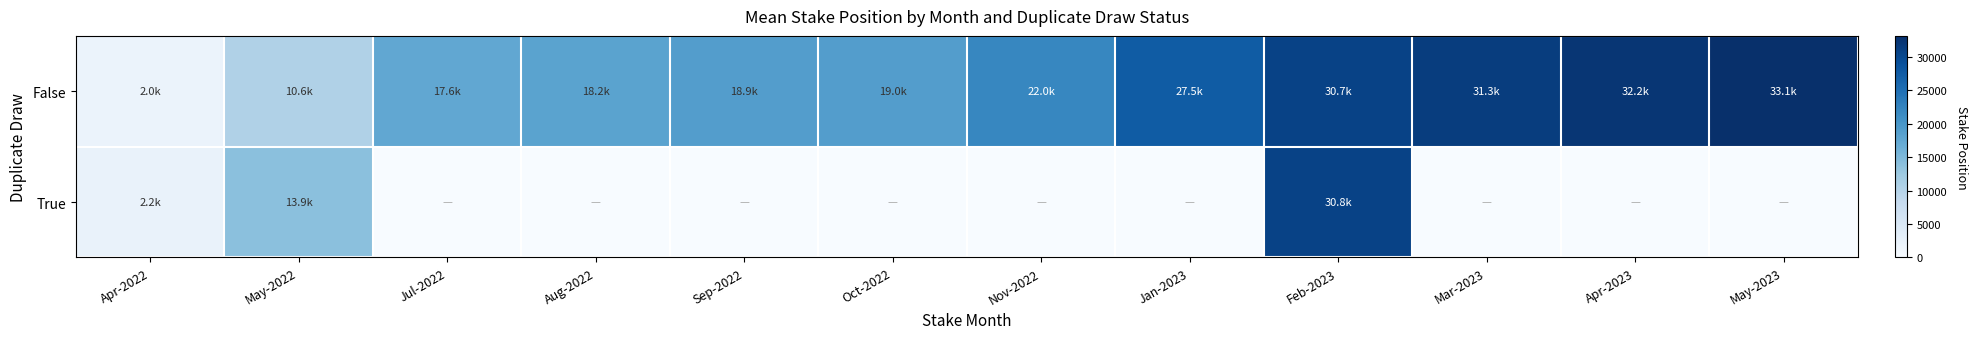

At which category is the sum across all series the highest?

Feb-2023